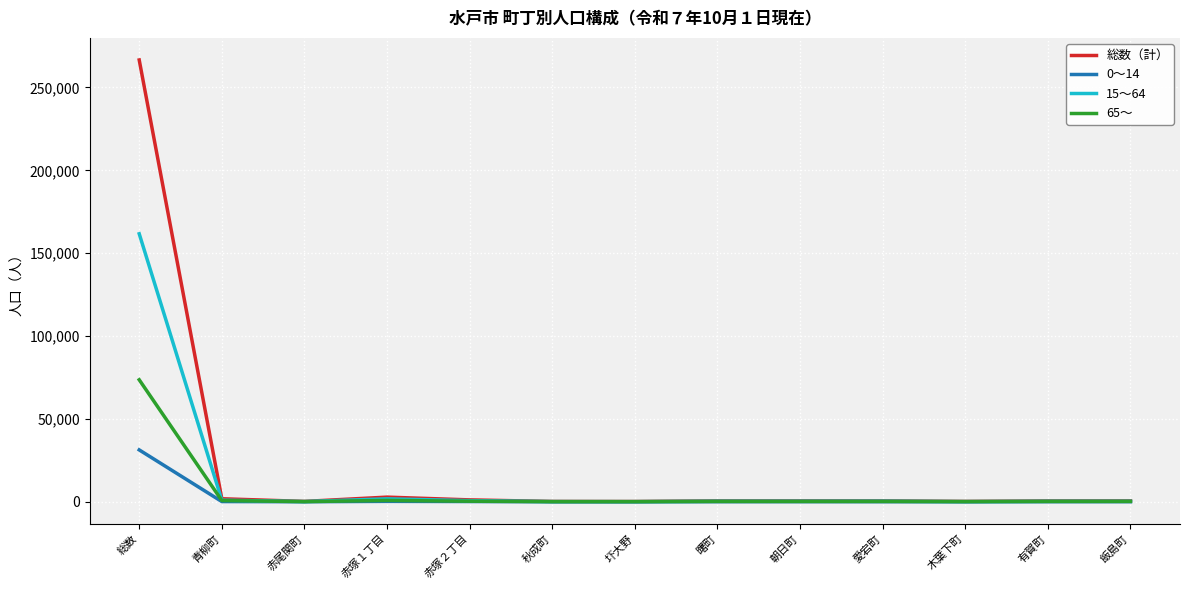

The 0～14 series shows 10 at 木葉下町. True or false?

True